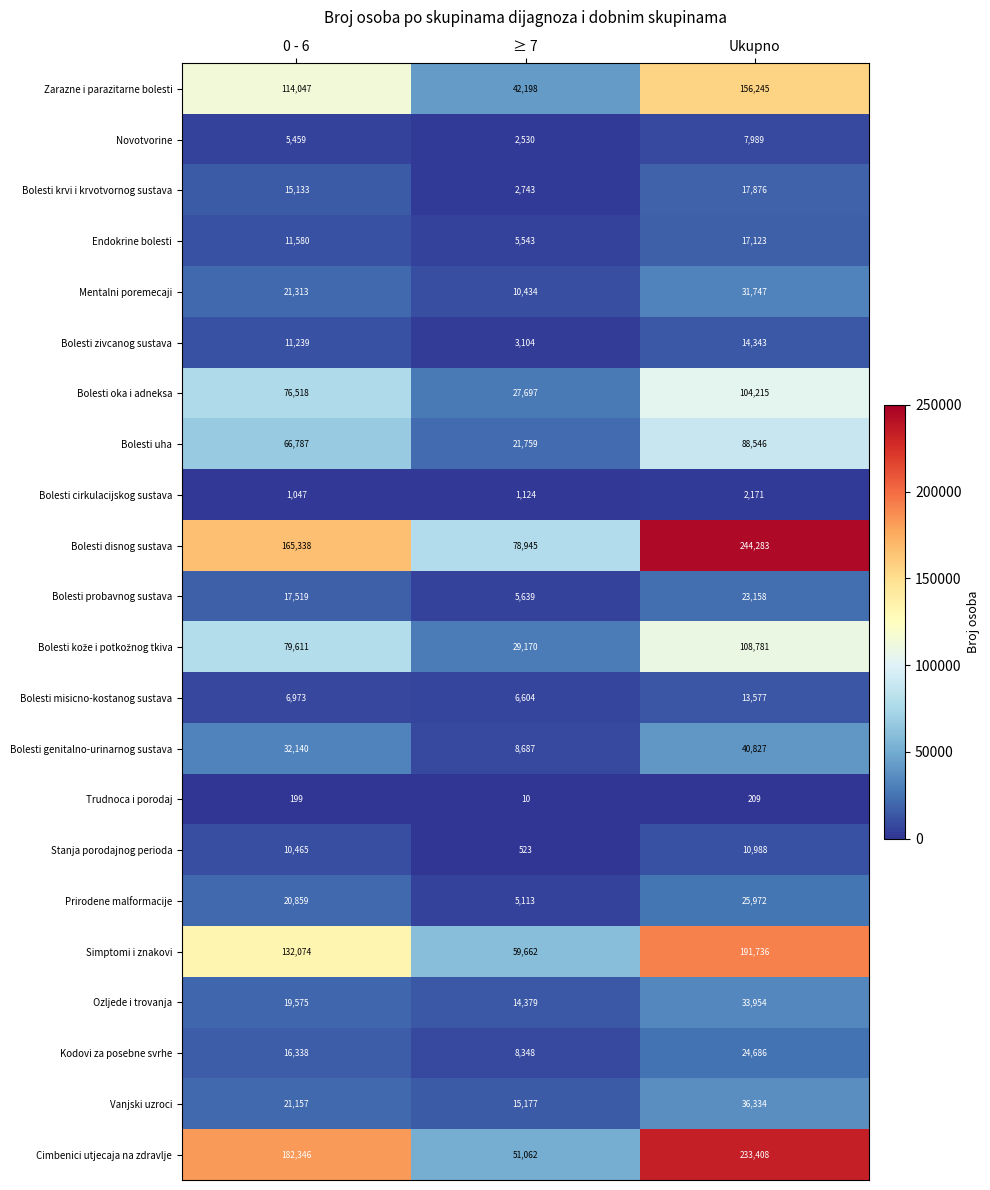

Between 0 - 6 and ≥ 7, which series saw the biggest shift?

Cimbenici utjecaja na zdravlje